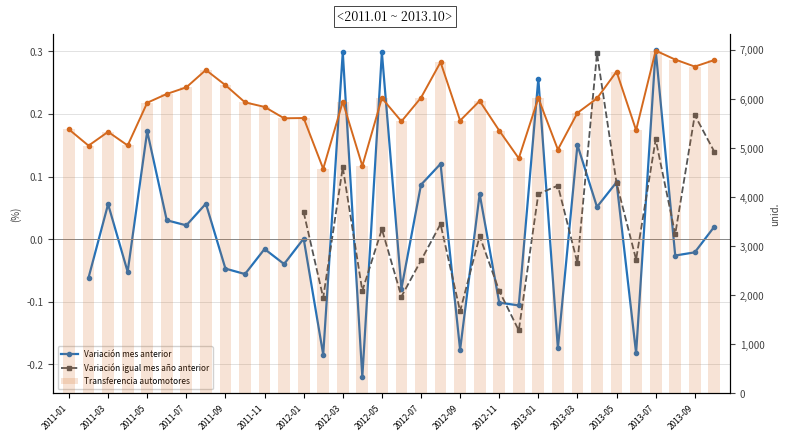

Between 2012-01 and 23, which series saw the biggest shift?

Transferencia automotores